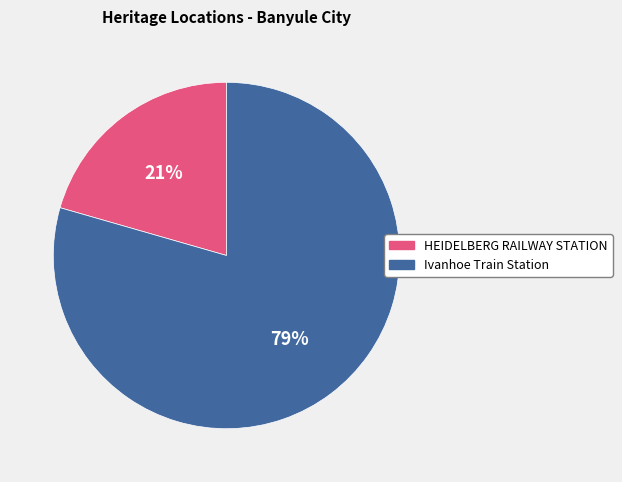

Combined, do HEIDELBERG RAILWAY STATION and Ivanhoe Train Station account for over 50%?

Yes